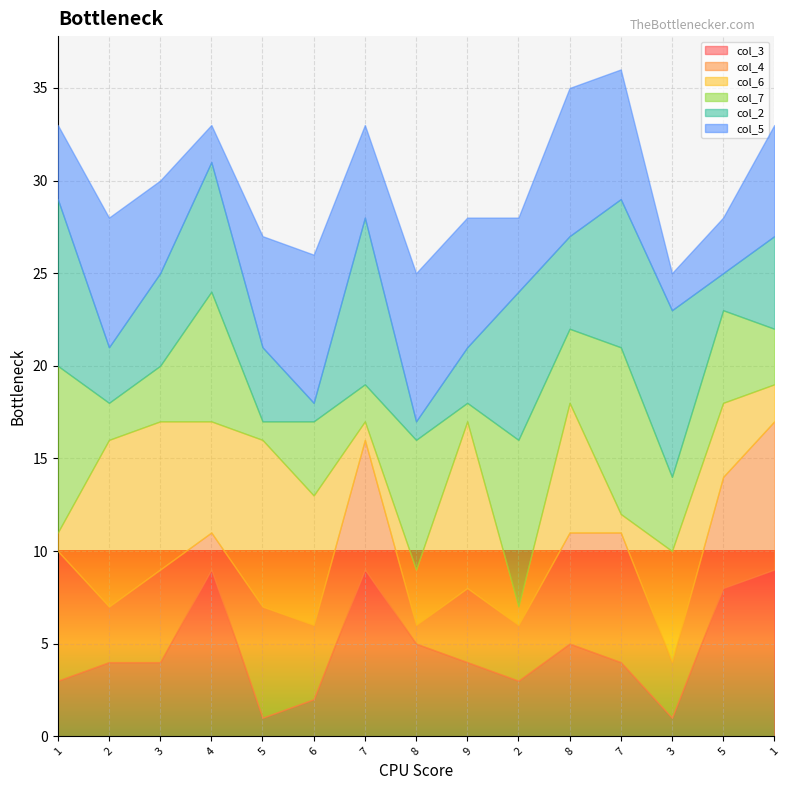

What is the total value across all series at 2?

28